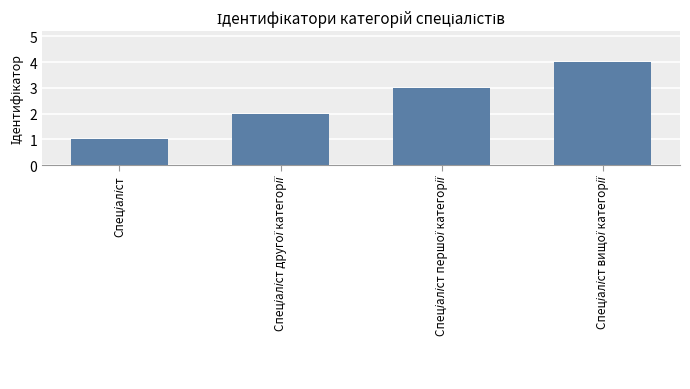

What is the minimum value shown in the chart?

1